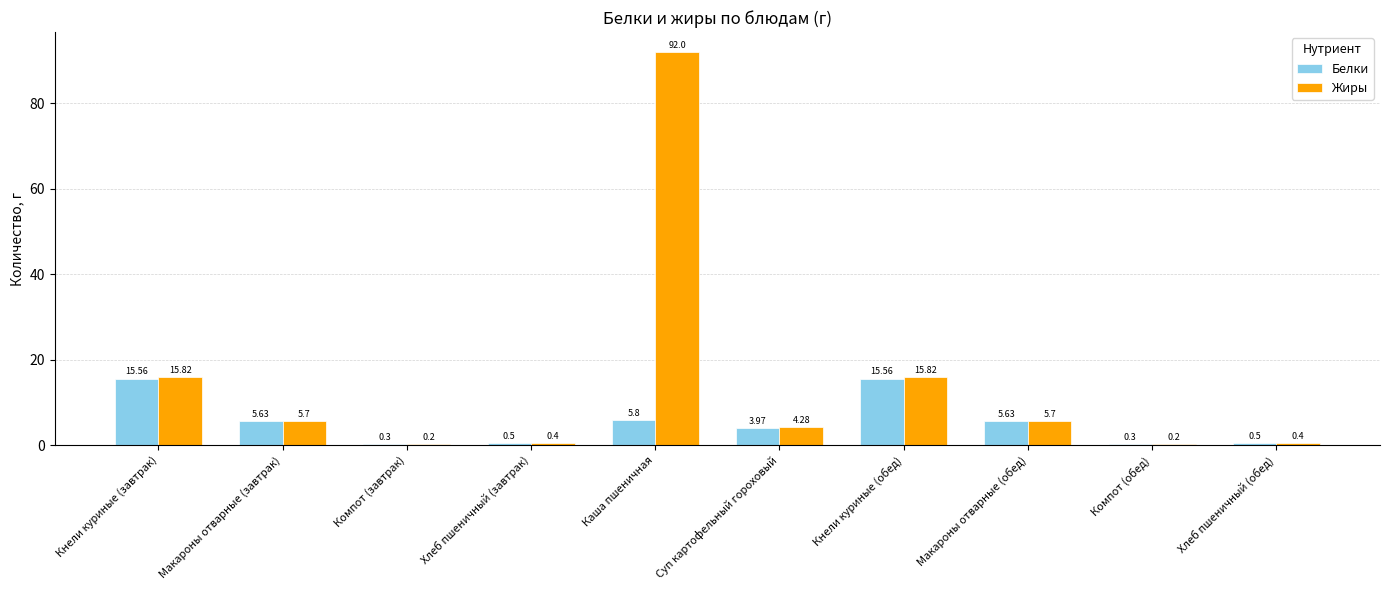

What is the sum of the Жиры values at Каша пшеничная and Хлеб пшеничный (завтрак)?

92.4